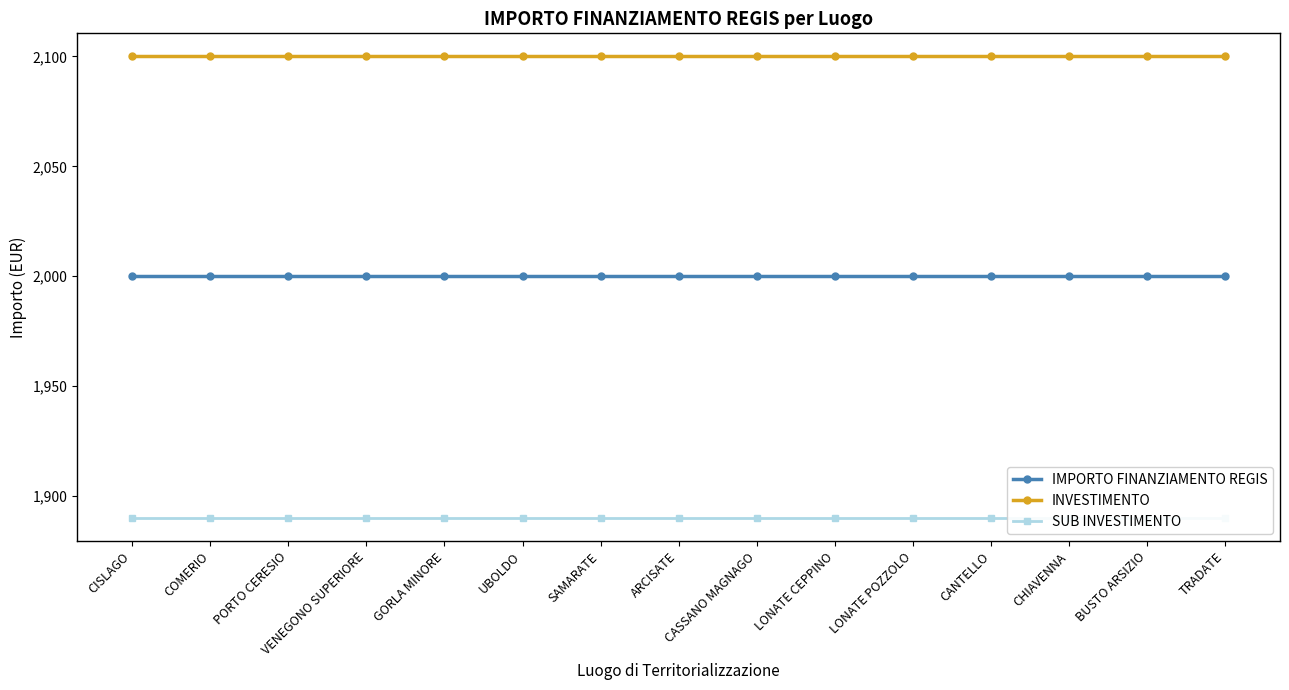

What is the highest value of the IMPORTO FINANZIAMENTO REGIS series?

2000